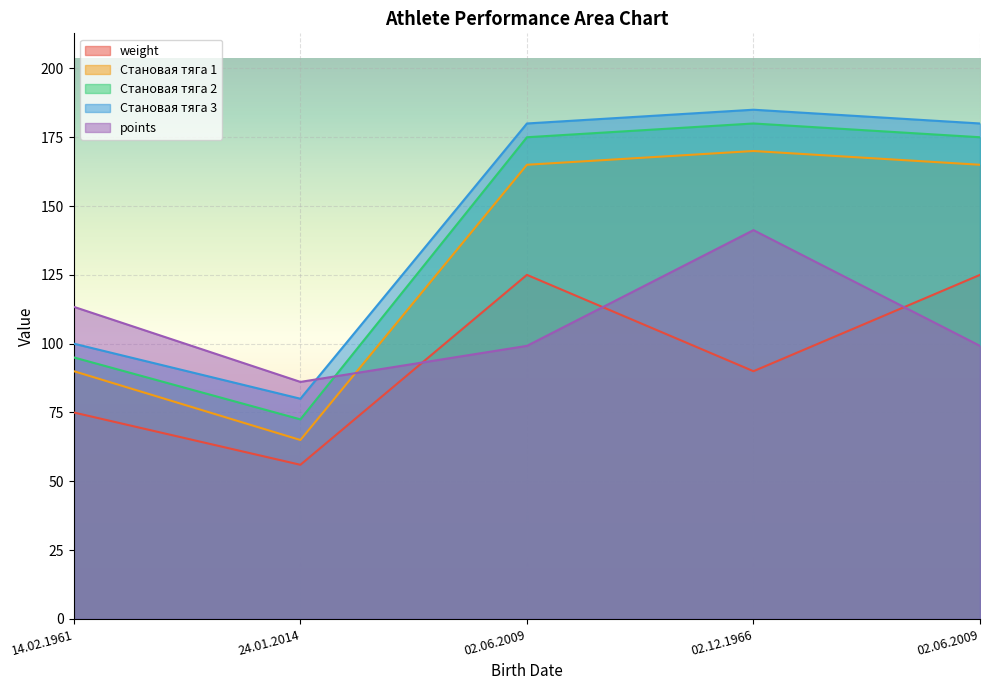

What is the label of the 3rd point from the left?

02.06.2009